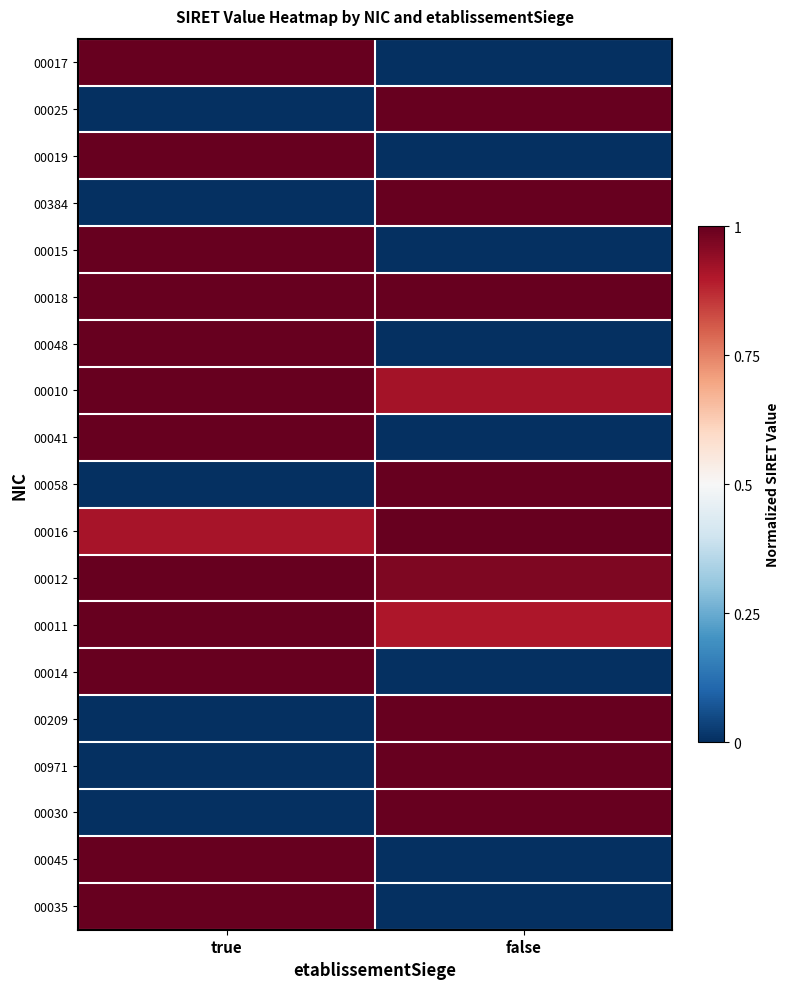

Reading right to left, extract all data points from this chart.

00017: false=0.0	true=1.0
00025: false=1.0	true=0.0
00019: false=0.0	true=1.0
00384: false=1.0	true=0.0
00015: false=0.0	true=1.0
00018: false=1.0	true=1.0
00048: false=0.0	true=1.0
00010: false=0.9	true=1.0
00041: false=0.0	true=1.0
00058: false=1.0	true=0.0
00016: false=1.0	true=0.9
00012: false=1.0	true=1.0
00011: false=0.9	true=1.0
00014: false=0.0	true=1.0
00209: false=1.0	true=0.0
00971: false=1.0	true=0.0
00030: false=1.0	true=0.0
00045: false=0.0	true=1.0
00035: false=0.0	true=1.0